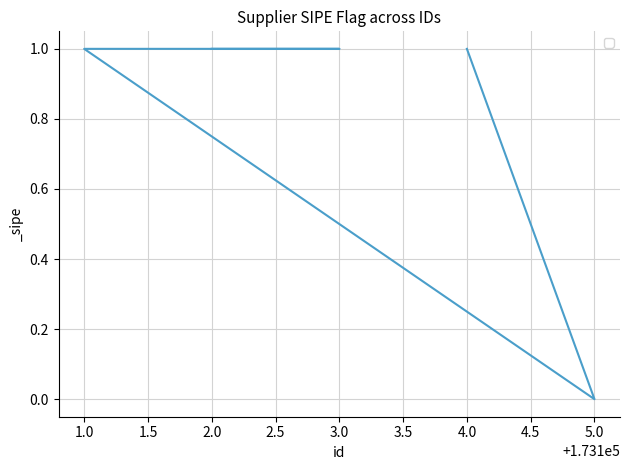

The chart shows a value of 2 at 2.0. True or false?

False